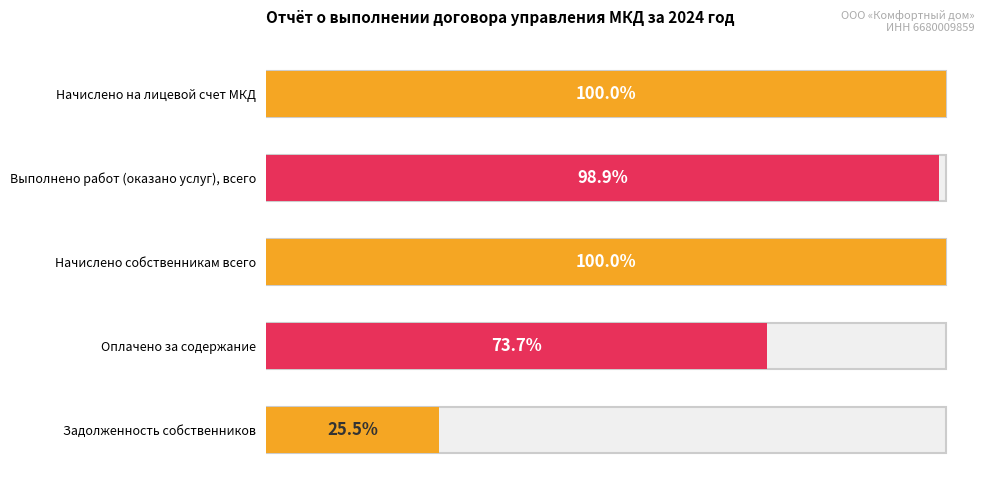

Between Выполнено работ (оказано услуг), всего and Начислено на лицевой счет МКД, which is larger?

Начислено на лицевой счет МКД